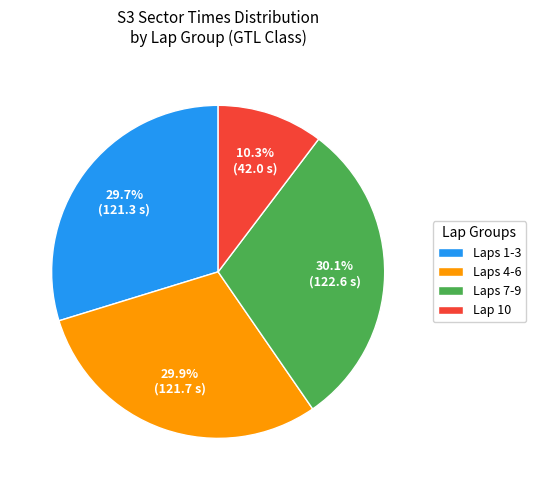

Does Laps 7-9 represent more than half of the total?

No